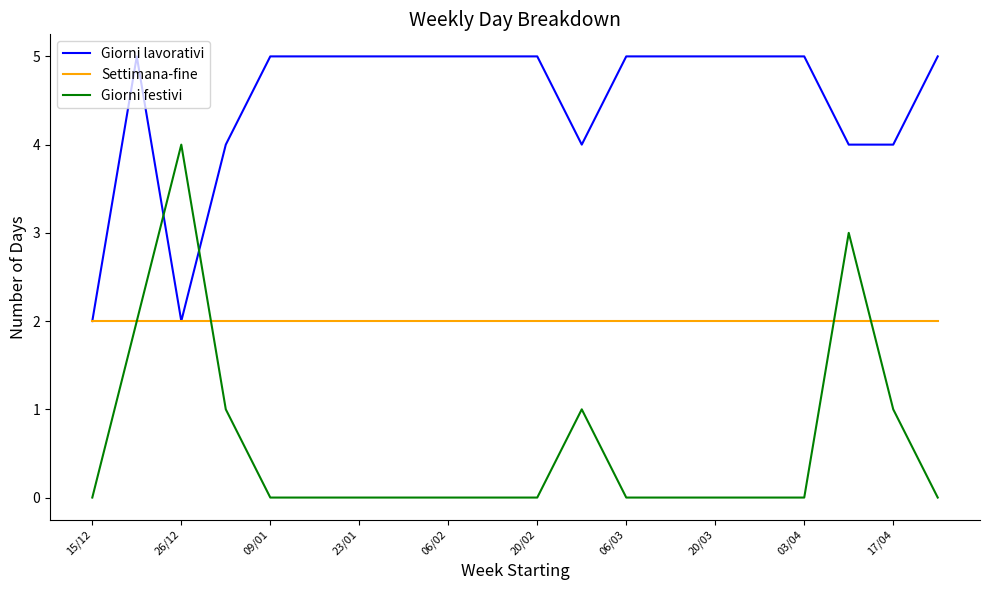

Rank the series by their average value, from highest to lowest.

Giorni lavorativi, Settimana-fine, Giorni festivi